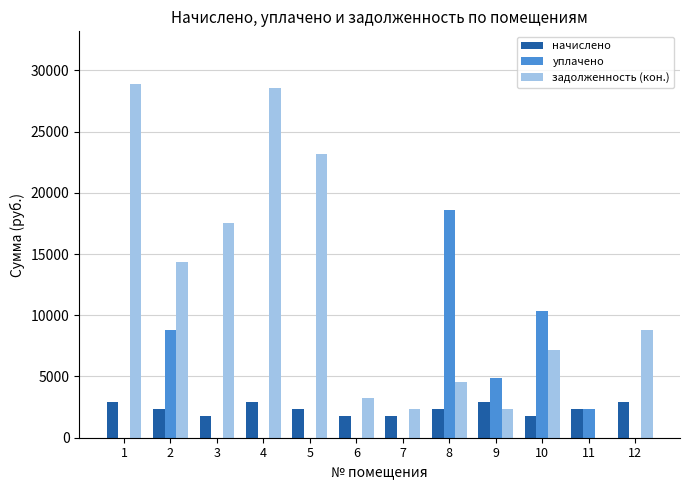

What are all the series names shown in the legend?

начислено, уплачено, задолженность (кон.)